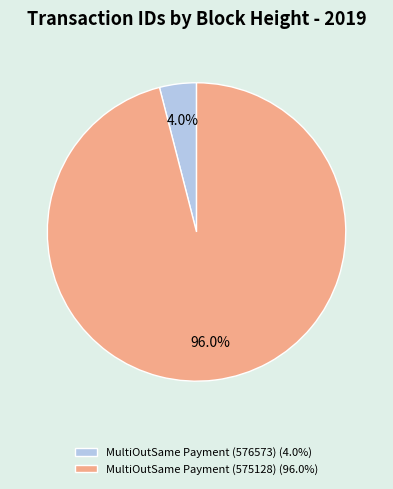

To the nearest percent, what is the average slice percentage?

50%